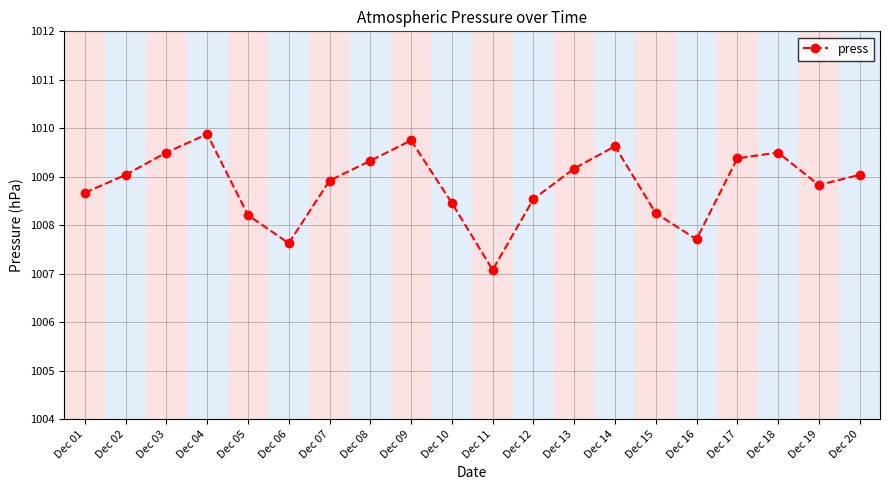

How many values are below 1009?

10